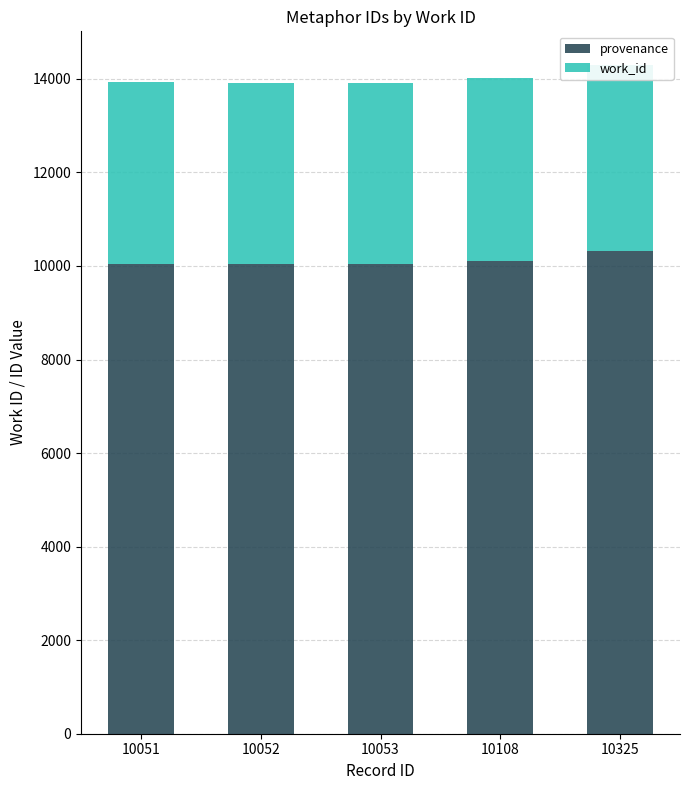

What is the smallest value displayed?

3868